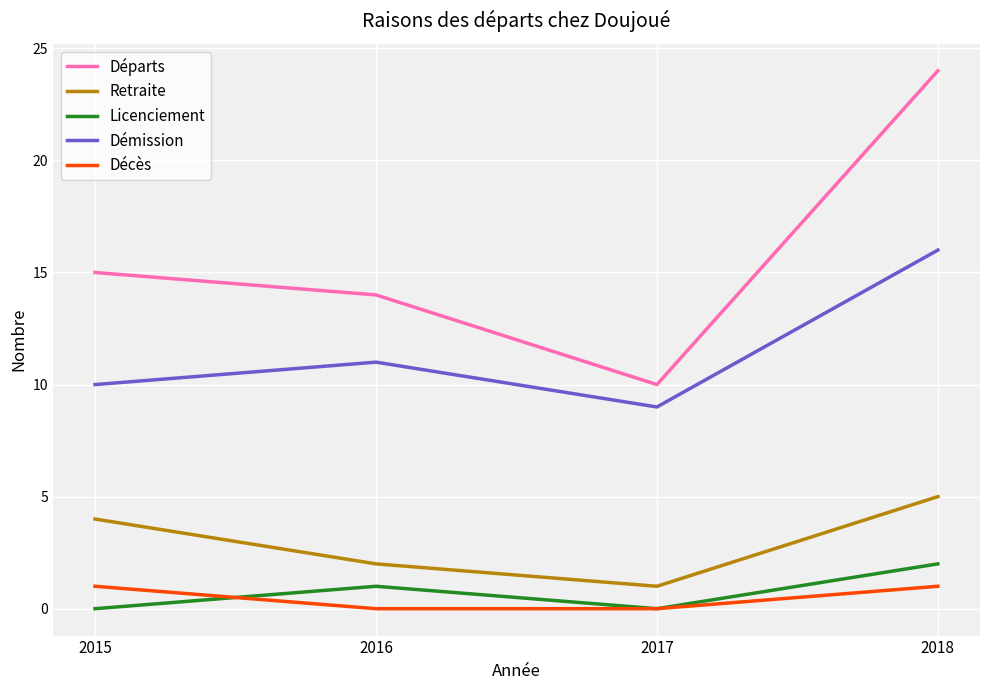

The Licenciement series shows 3 at 2018. True or false?

False